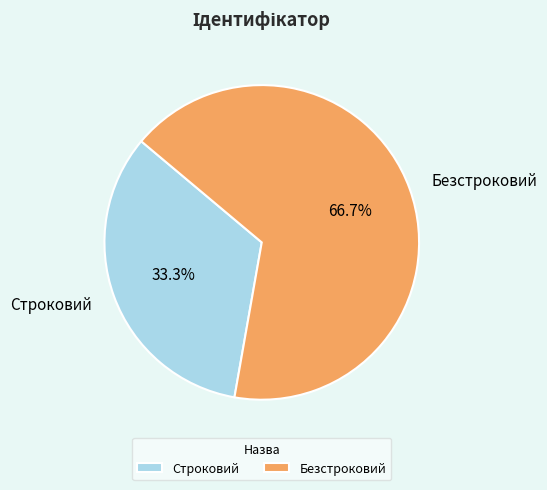

To the nearest percent, what is the difference between the largest and smallest slice percentages?

33%